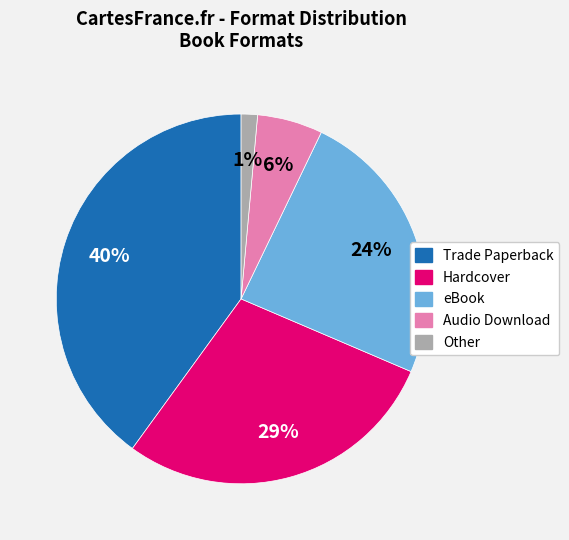

Between Hardcover and Trade Paperback, which is larger?

Trade Paperback